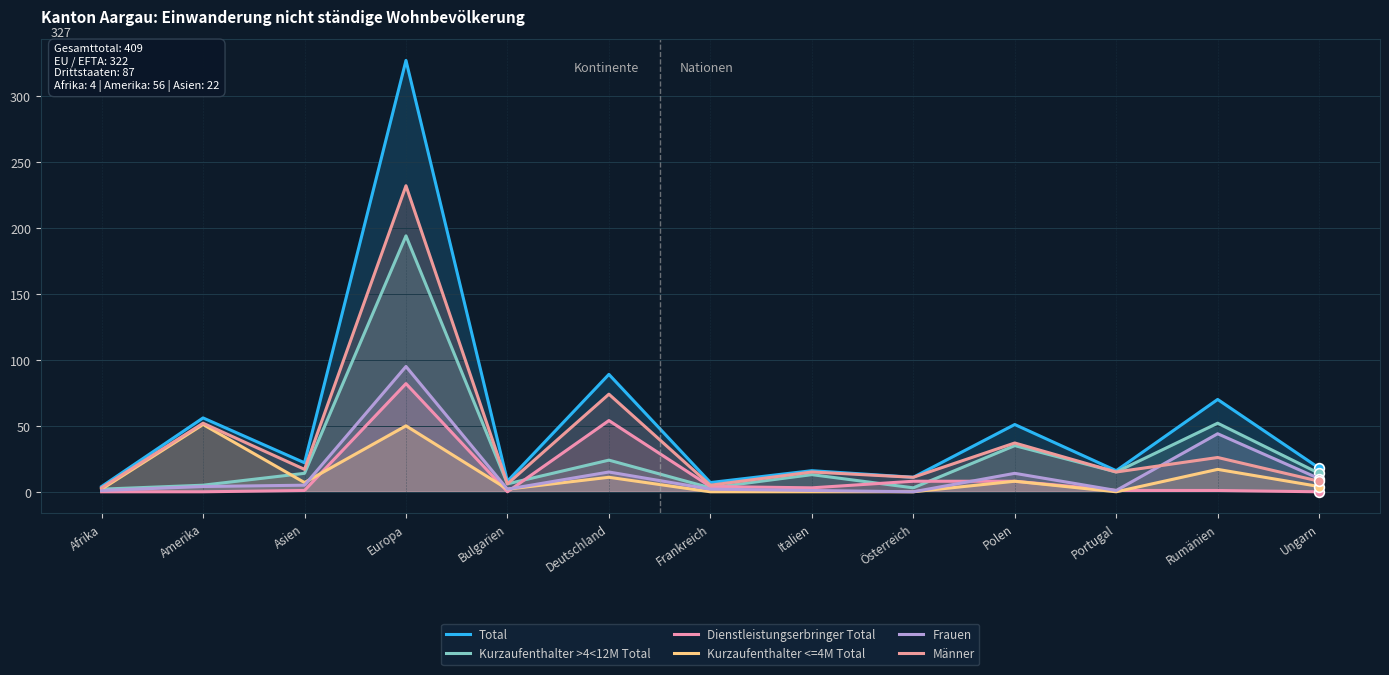

What is the difference between the second highest and second lowest values in the Frauen series?

43